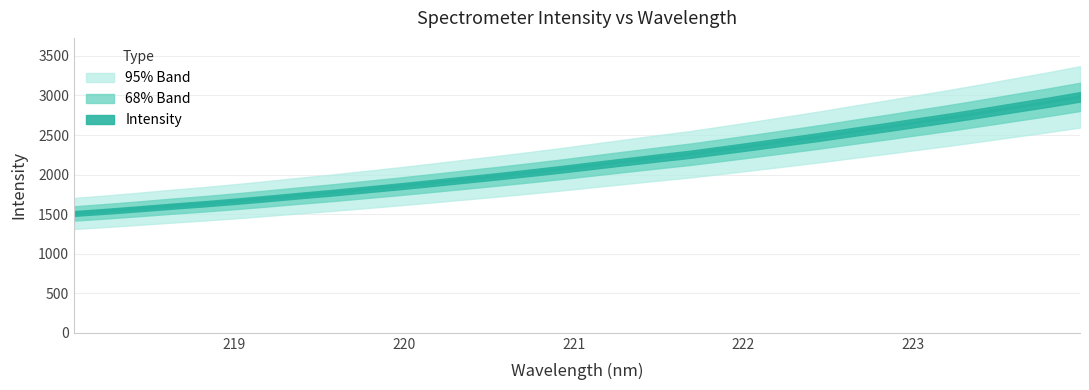

What is the difference between the maximum and minimum values?

1473.7